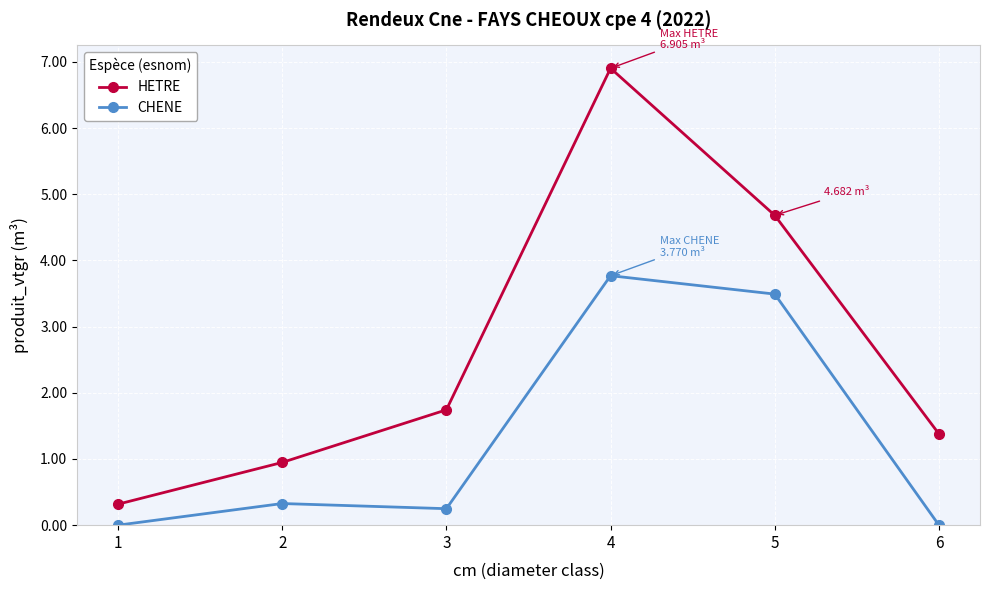

What is the difference between the maximum and minimum values in the HETRE series?

6.6